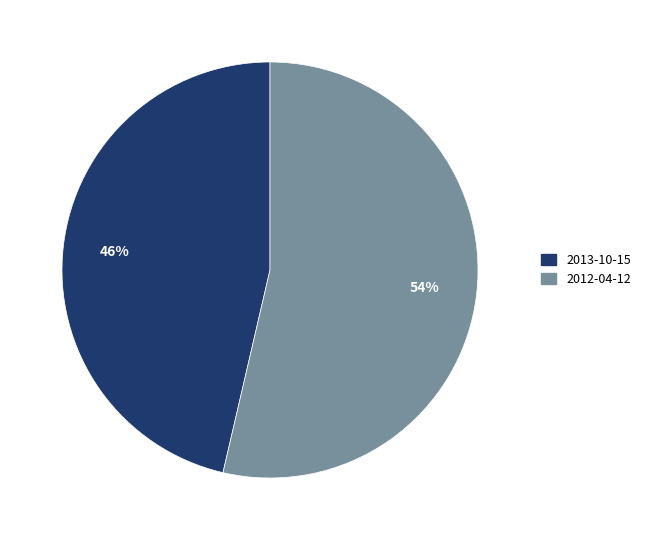

Rank the categories by value from highest to lowest.

2012-04-12, 2013-10-15